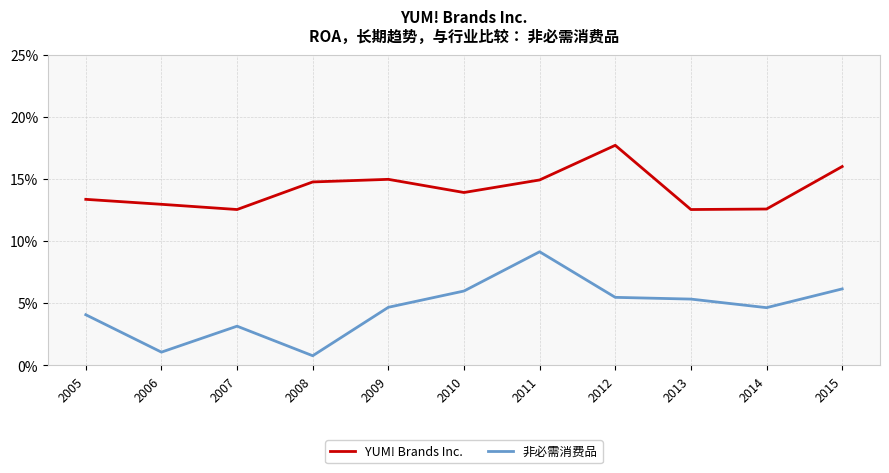

What is the sum of all YUM! Brands Inc. values?

1.6